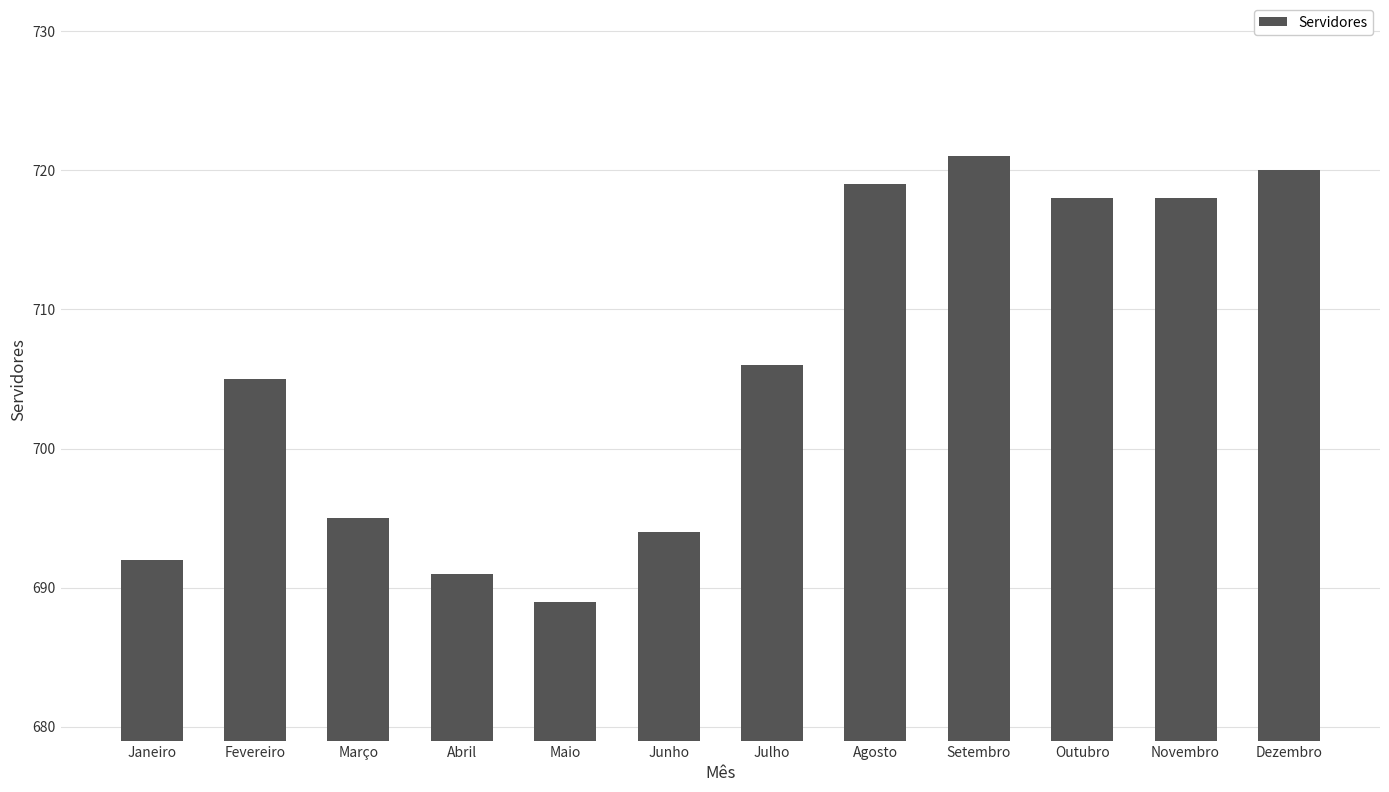

Does the chart contain any negative values?

No